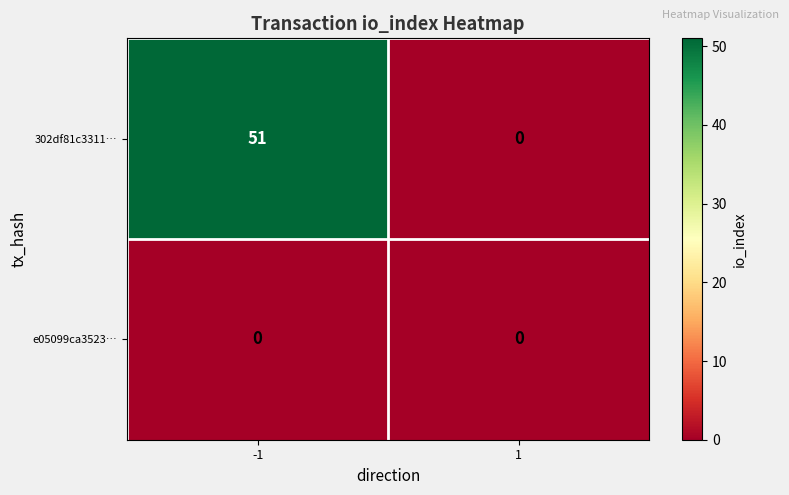

What is the spread (max minus min) of values at -1?

51